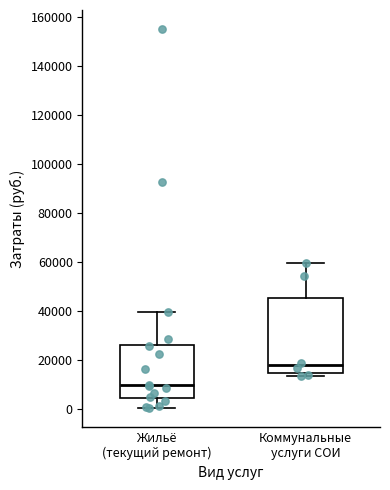

Comparing the boxes themselves (not the whiskers), which one is the tallest?

Коммунальные услуги СОИ